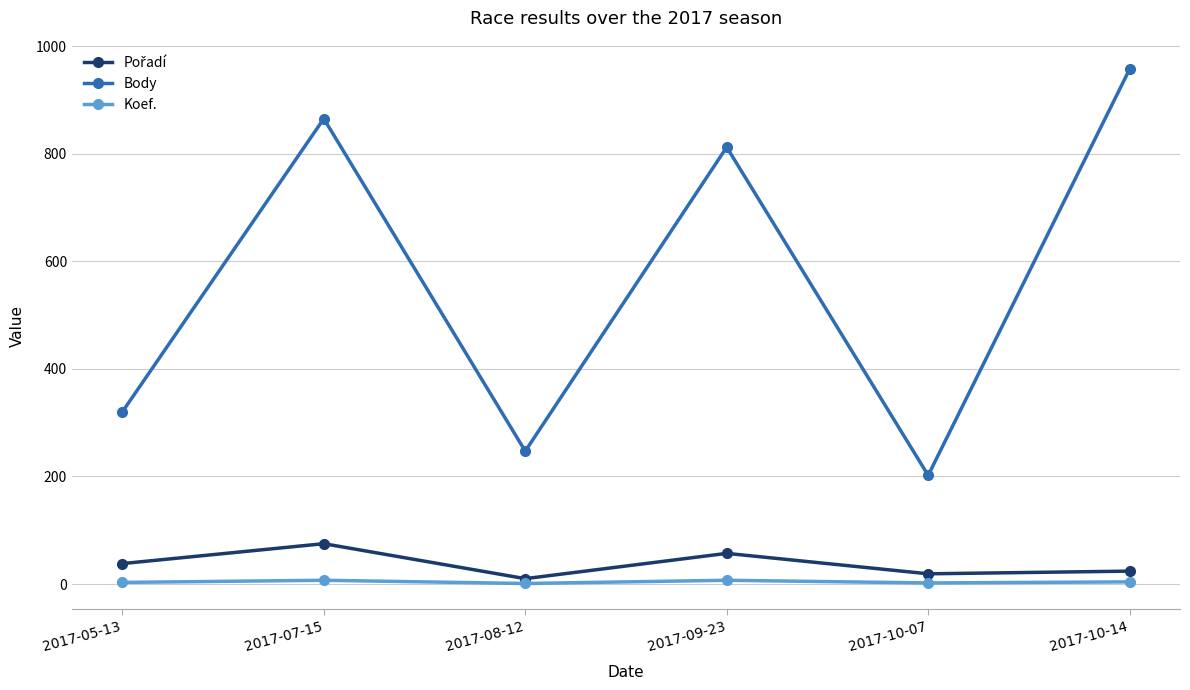

What is the difference between the Koef. values at 2017-07-15 and 2017-10-07?

5